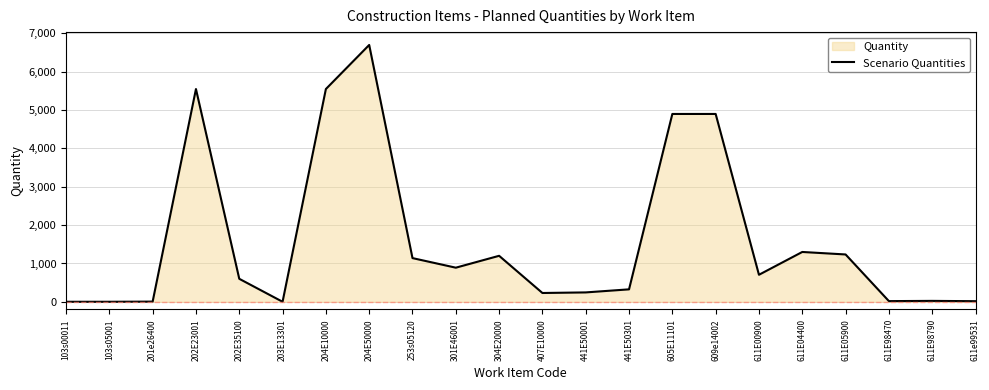

How many points are higher than both their immediate neighbors (excluding endpoints)?

5